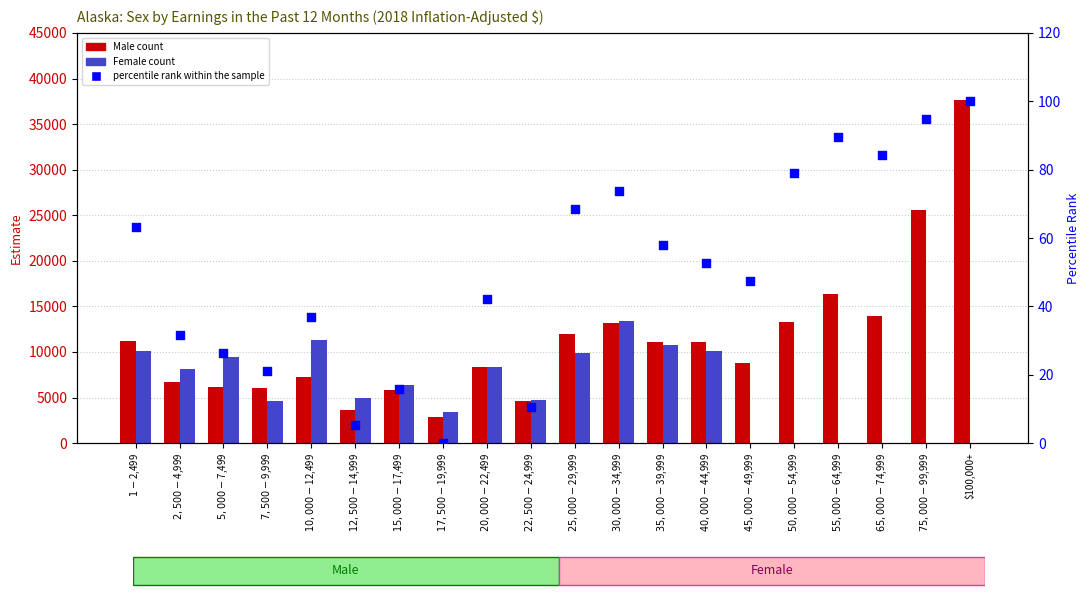

Which series contains the lowest Y value?

Female